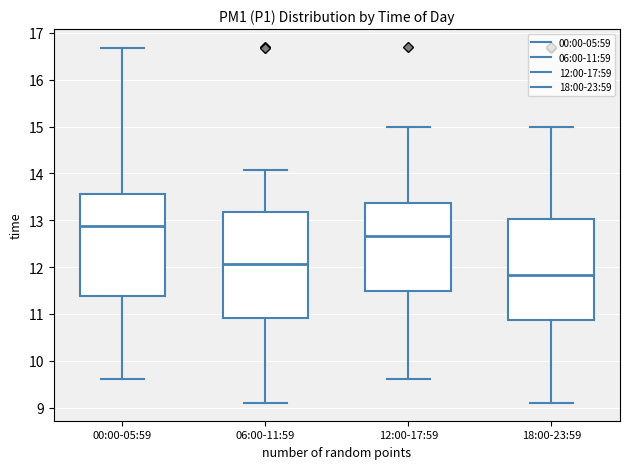

Reading left to right, read every box against the y-axis: the position of its median line, the range the box covers, and the ends of its whiskers. The values are not printed on the chart, so give them approximately, as read against the axis.

00:00-05:59: median 12.9, box 11.4 to 13.6, whiskers 9.6 to 16.7
06:00-11:59: median 12.1, box 10.9 to 13.2, whiskers 9.1 to 14.1
12:00-17:59: median 12.7, box 11.5 to 13.4, whiskers 9.6 to 15.0
18:00-23:59: median 11.8, box 10.9 to 13.0, whiskers 9.1 to 15.0